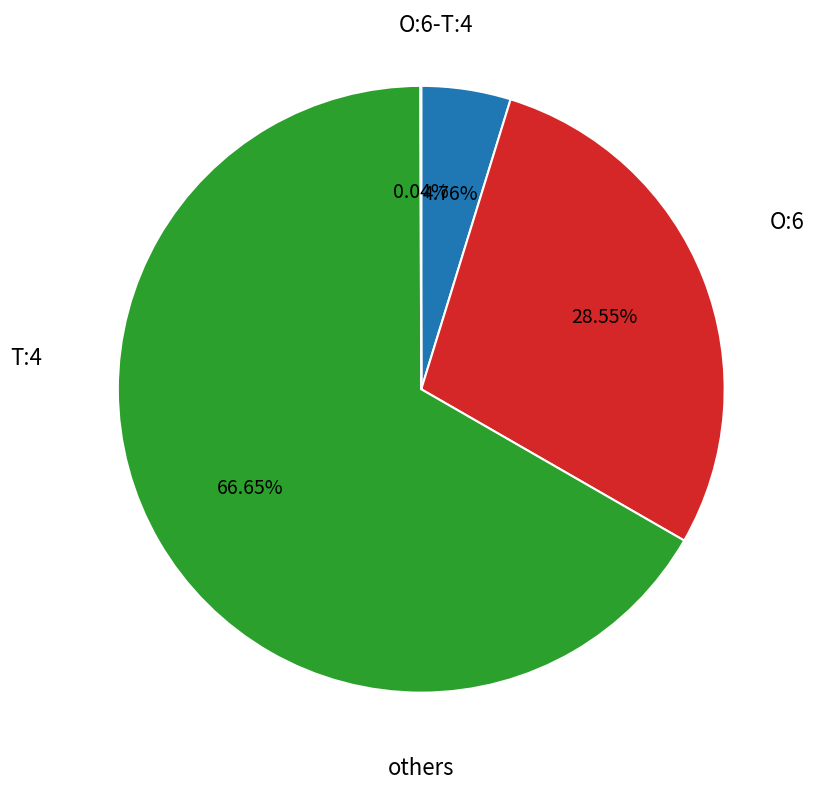

Is there a majority slice in this chart?

Yes